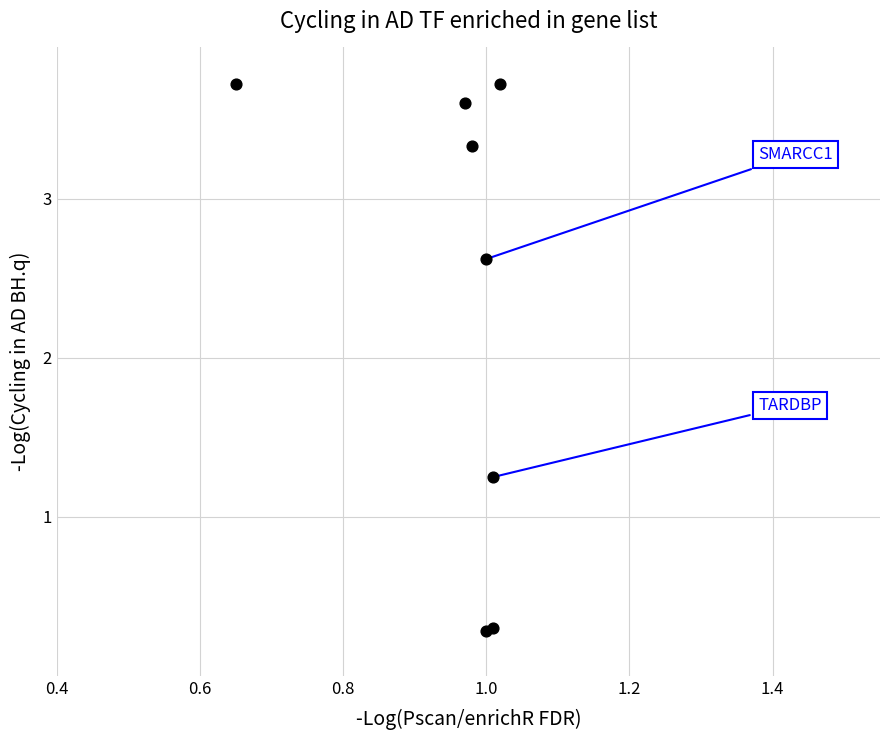

What Y value in the scatter plot is closest to 2?

2.6